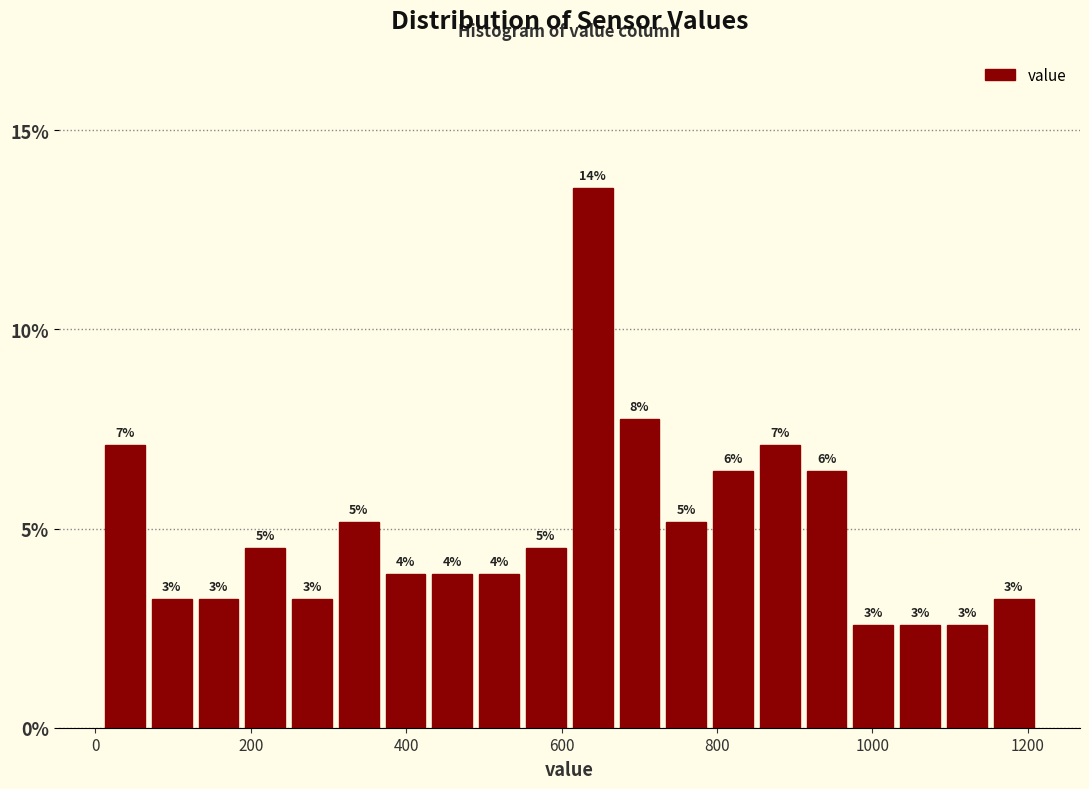

Read against the x-axis, roughly where is the centre of the tallest bar?

640